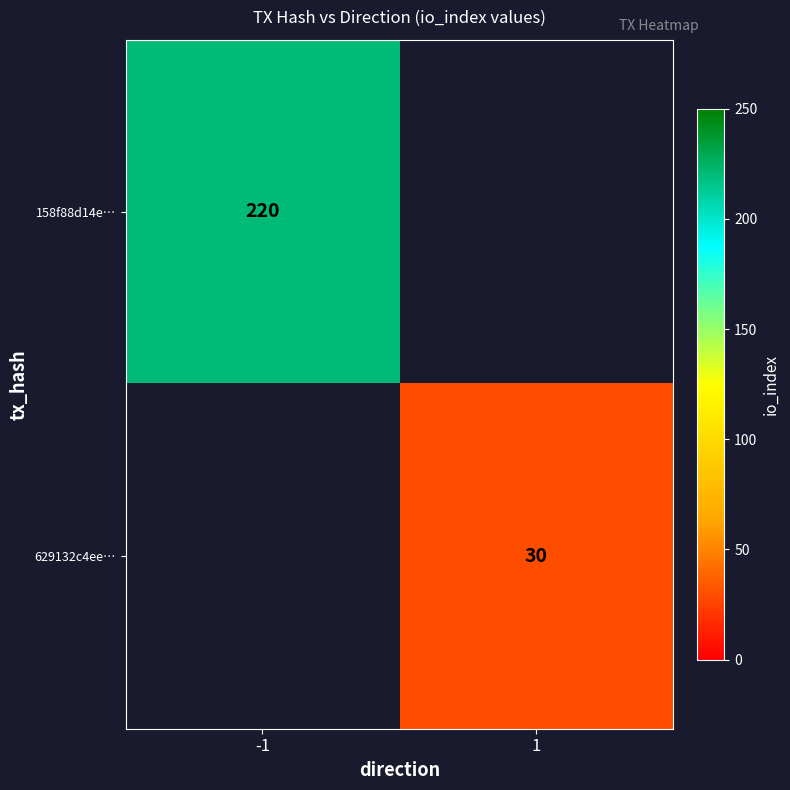

Between 1 and -1, which is larger?

-1